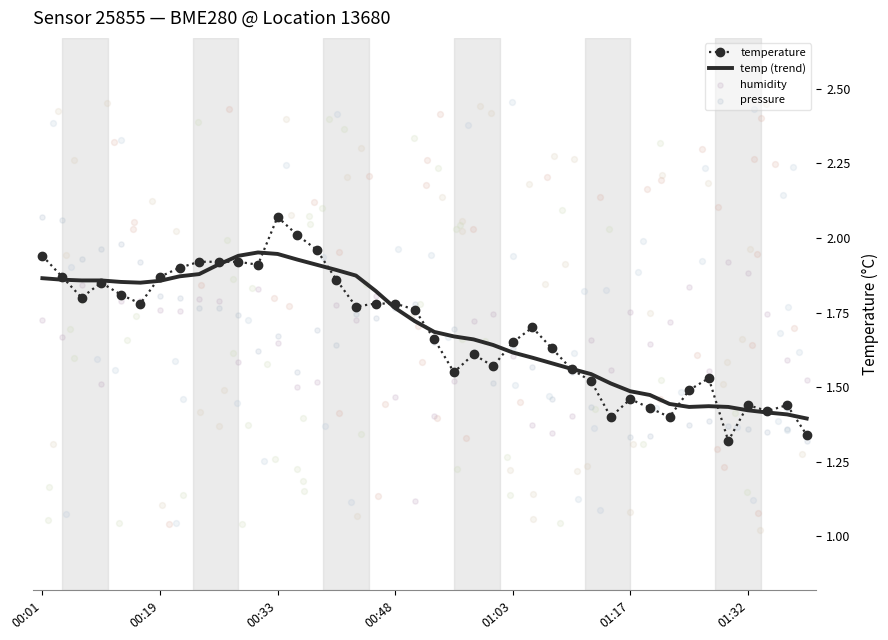

Which series has the largest total across all categories?

temp (trend)